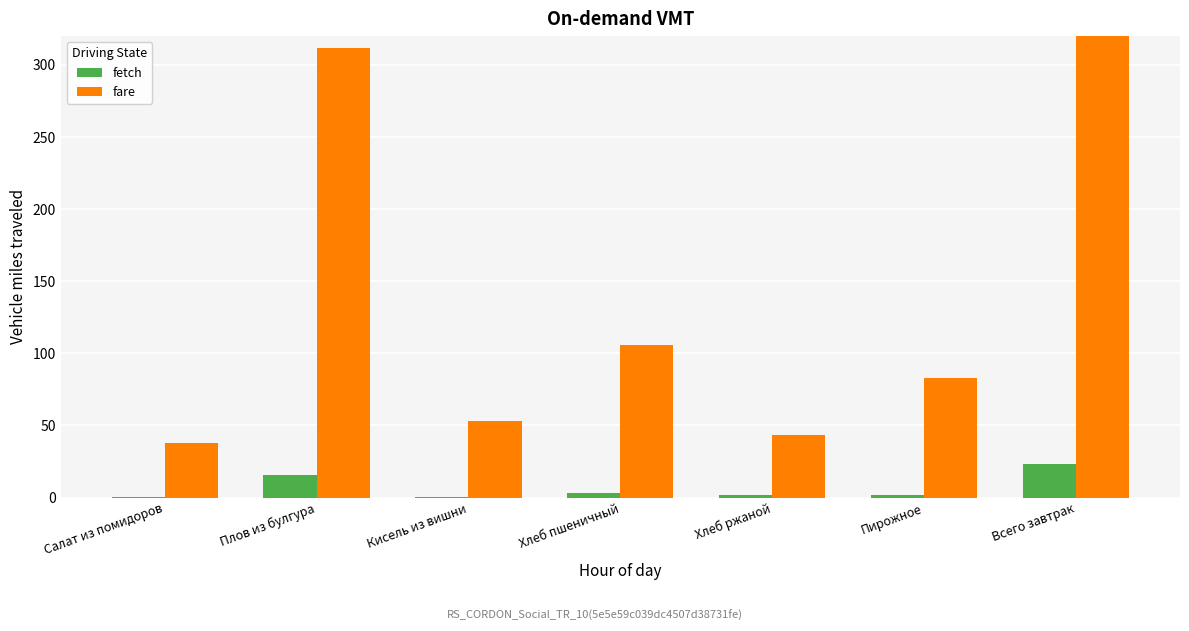

Which has a higher value, Пирожное or Хлеб ржаной?

Пирожное